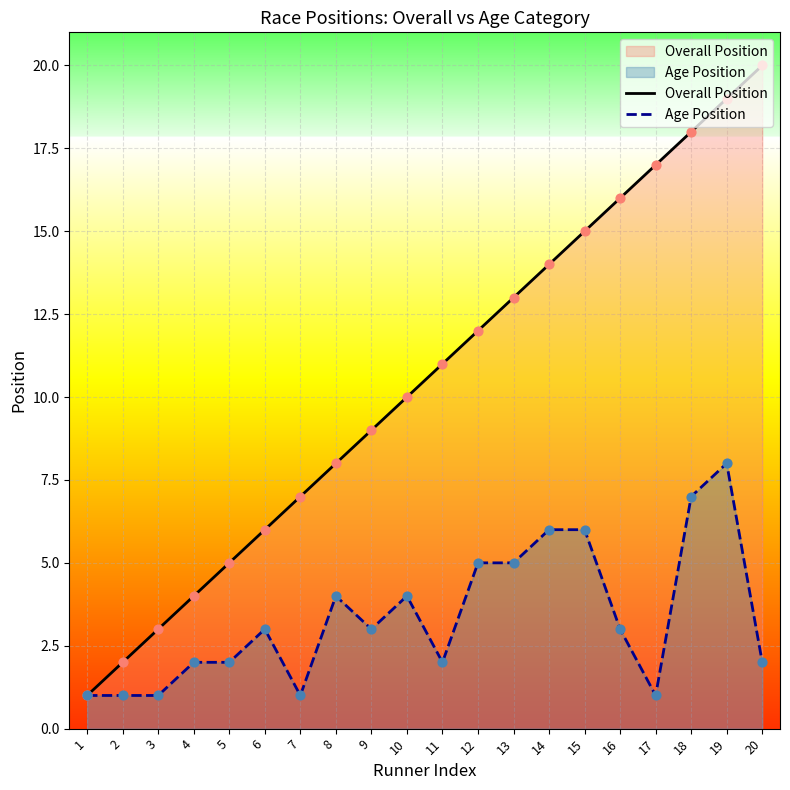

What are all the series names shown in the legend?

Overall Position, Age Position